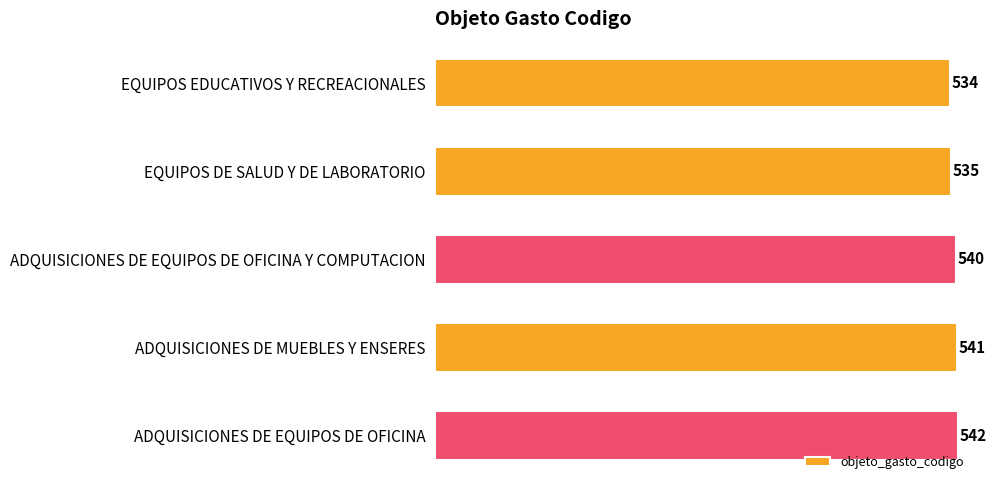

Rank the categories by value from highest to lowest.

ADQUISICIONES DE EQUIPOS DE OFICINA, ADQUISICIONES DE MUEBLES Y ENSERES, ADQUISICIONES DE EQUIPOS DE OFICINA Y COMPUTACION, EQUIPOS DE SALUD Y DE LABORATORIO, EQUIPOS EDUCATIVOS Y RECREACIONALES